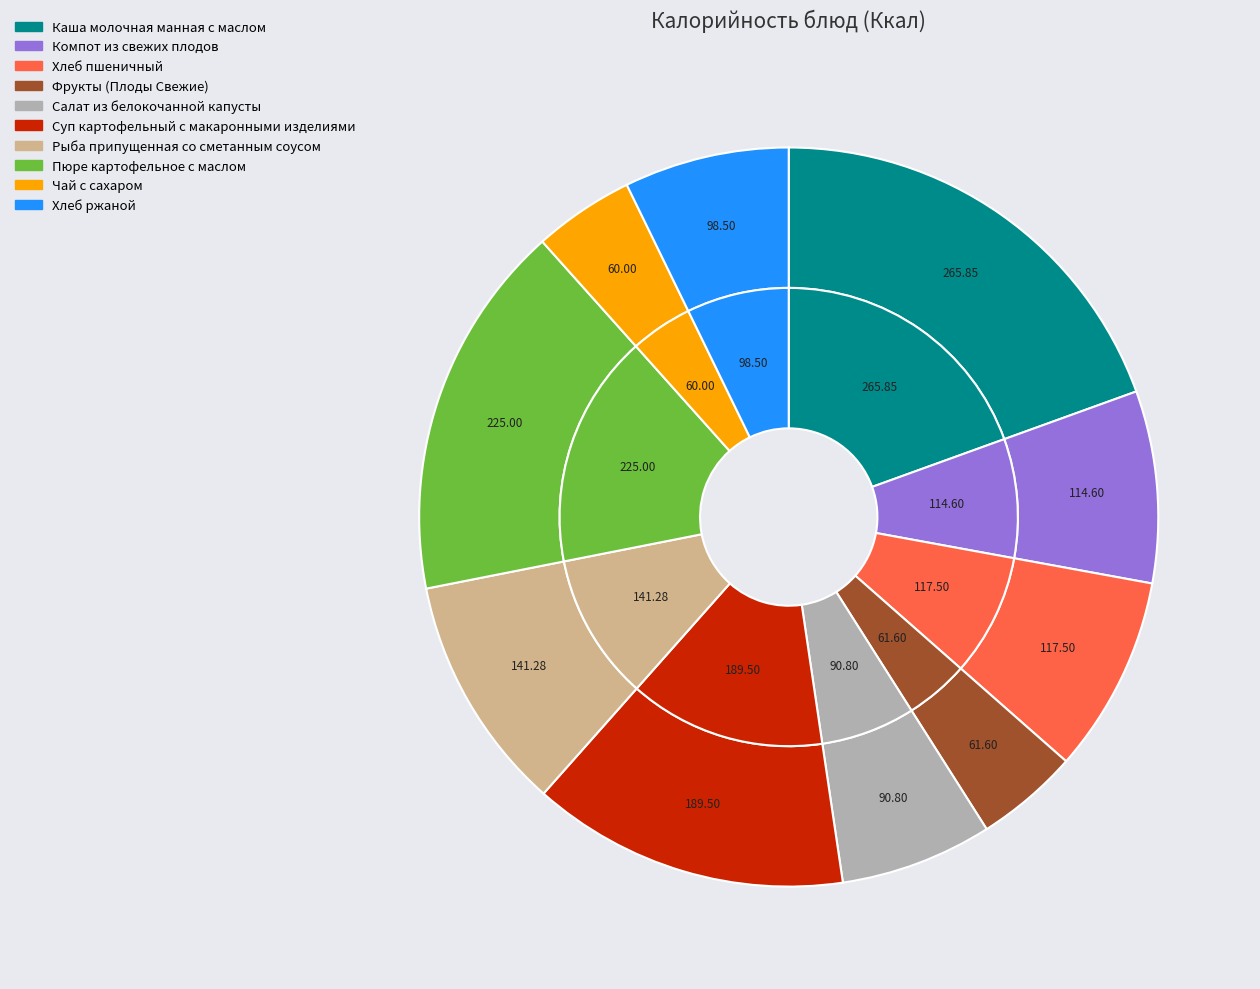

Do Салат из белокочанной капусты and Рыба припущенная со сметанным соусом together represent more than half of the pie?

No